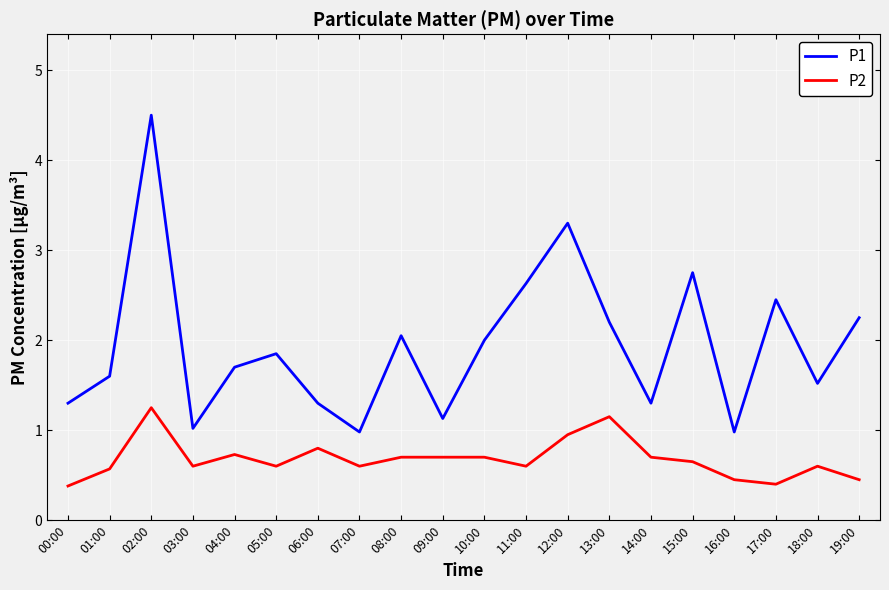

What are all the series names shown in the legend?

P1, P2